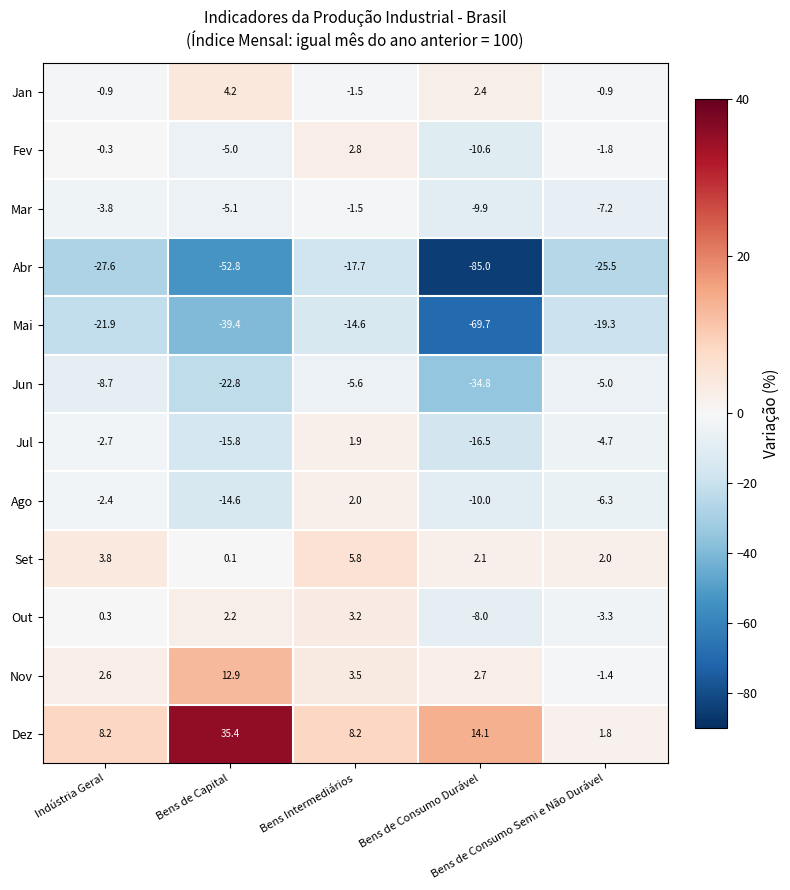

Which series has the largest total across all categories?

Dez